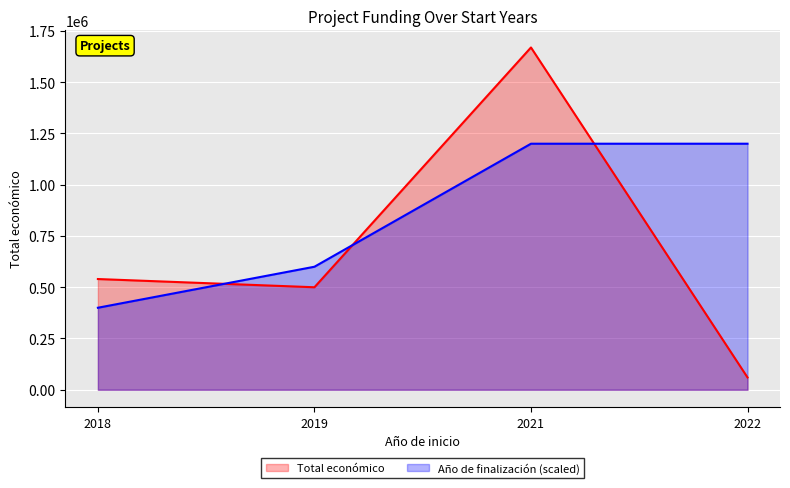

Is it true that Total económico equals 838590 at 2019?

False